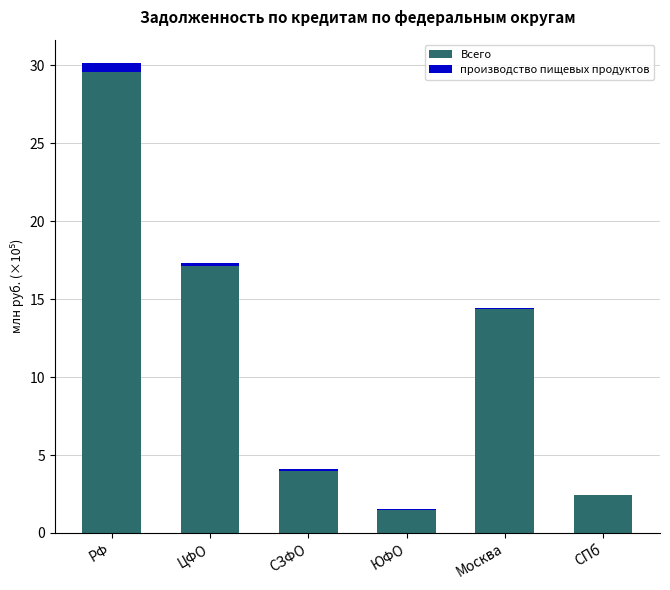

What are all the series names shown in the legend?

Всего, производство пищевых продуктов